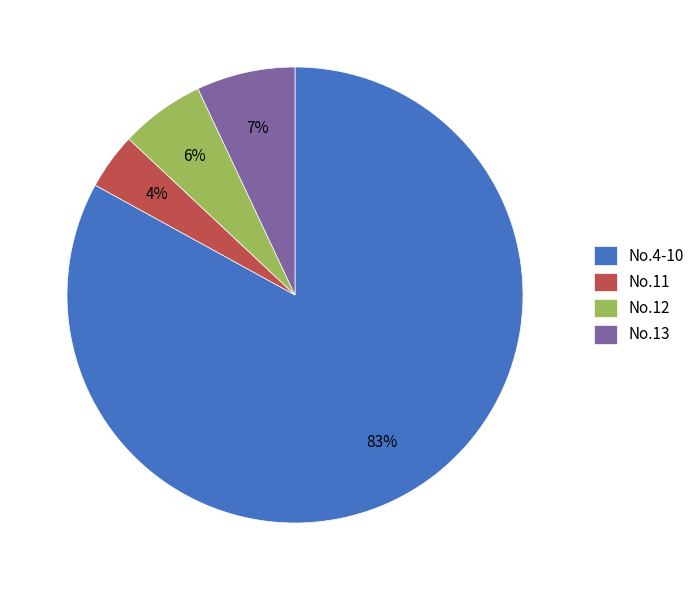

Which slice is the largest?

No.4-10